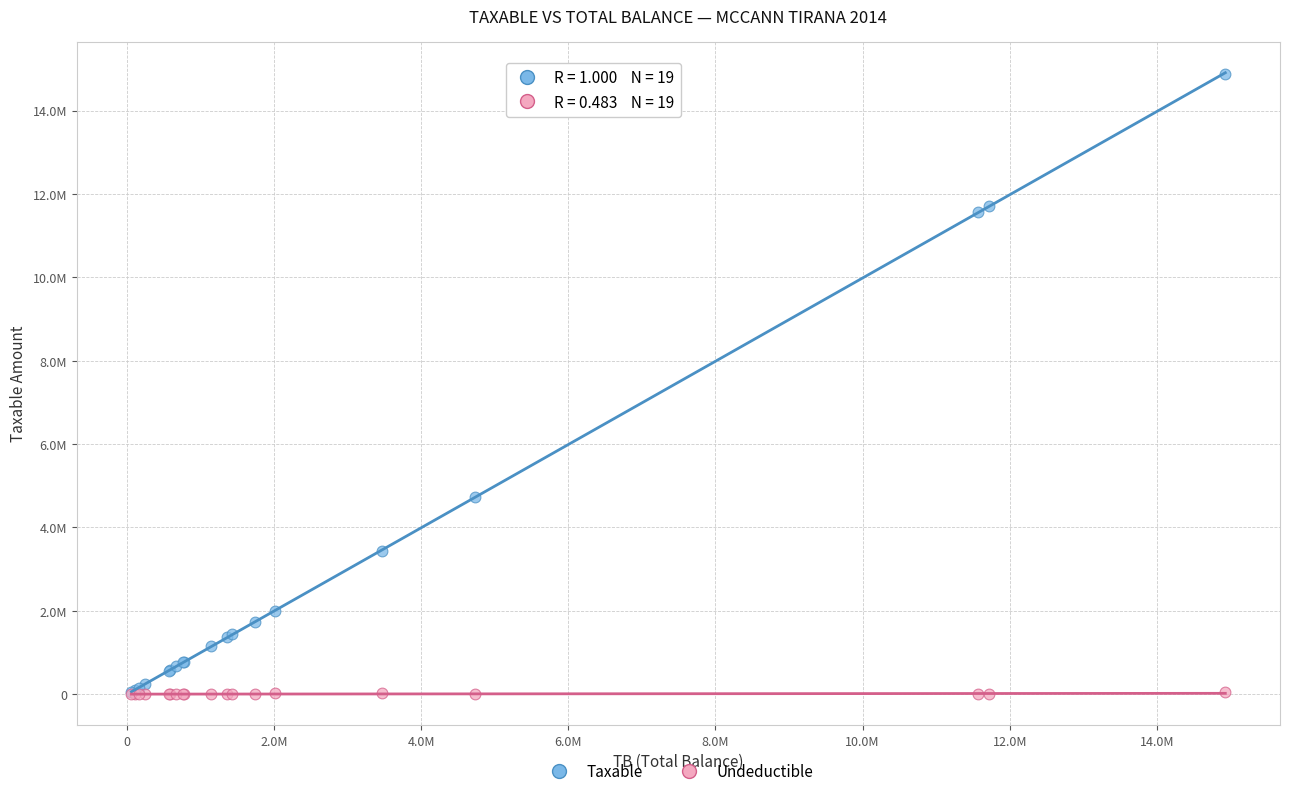

What are all the series names shown in the legend?

Taxable, Undeductible